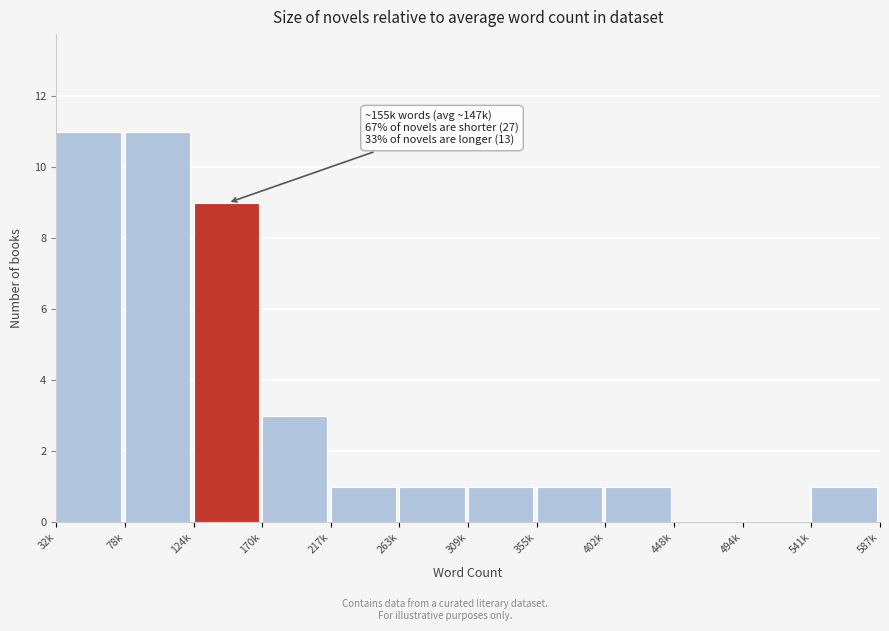

Reading left to right, extract all data points from this chart.

32k=11	78k=11	124k=9	170k=3	217k=1	263k=1	309k=1	355k=1	402k=1	448k=0	494k=0	541k=1